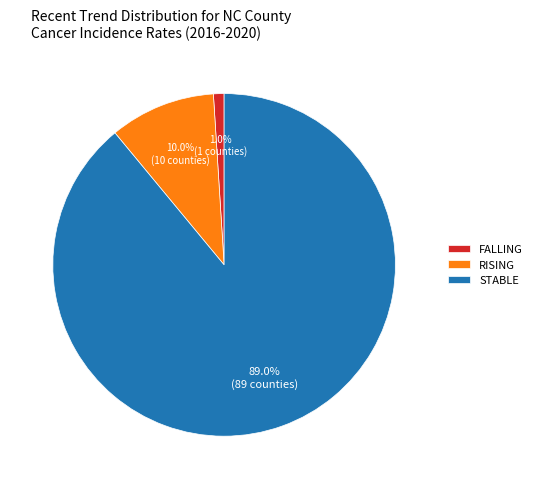

Count the number of slices in the pie.

3